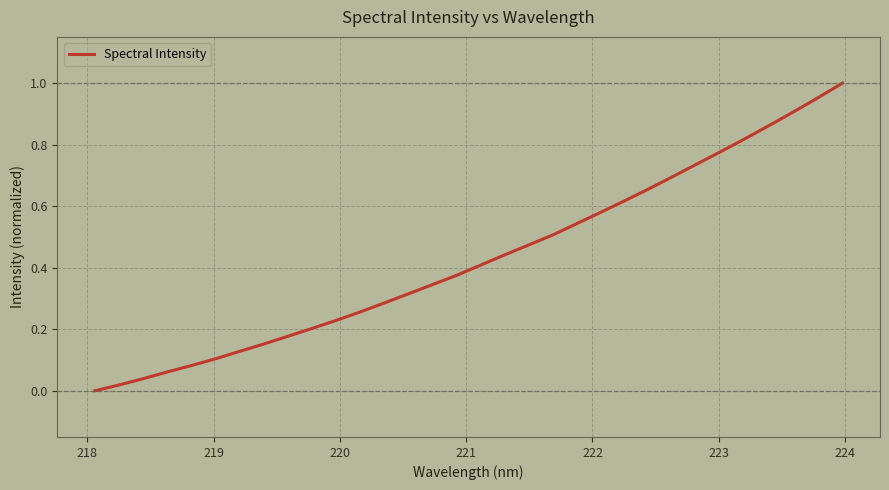

What is the difference between the maximum and minimum values?

1.0